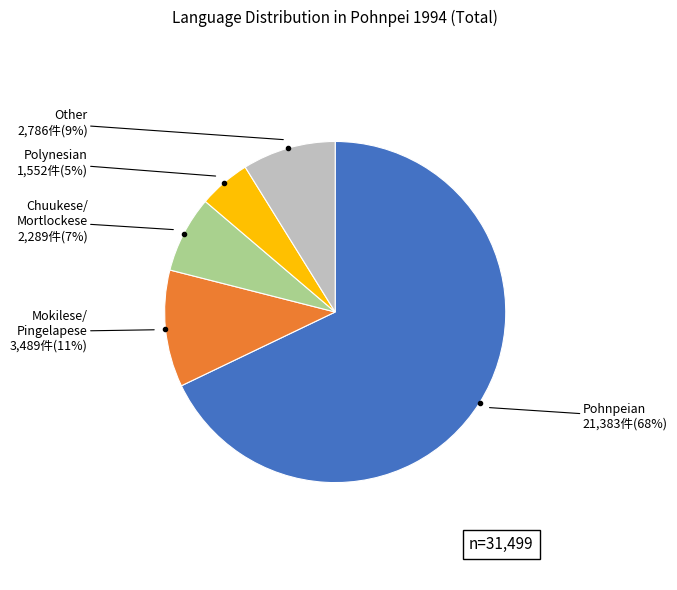

How many segments does this pie chart have?

5